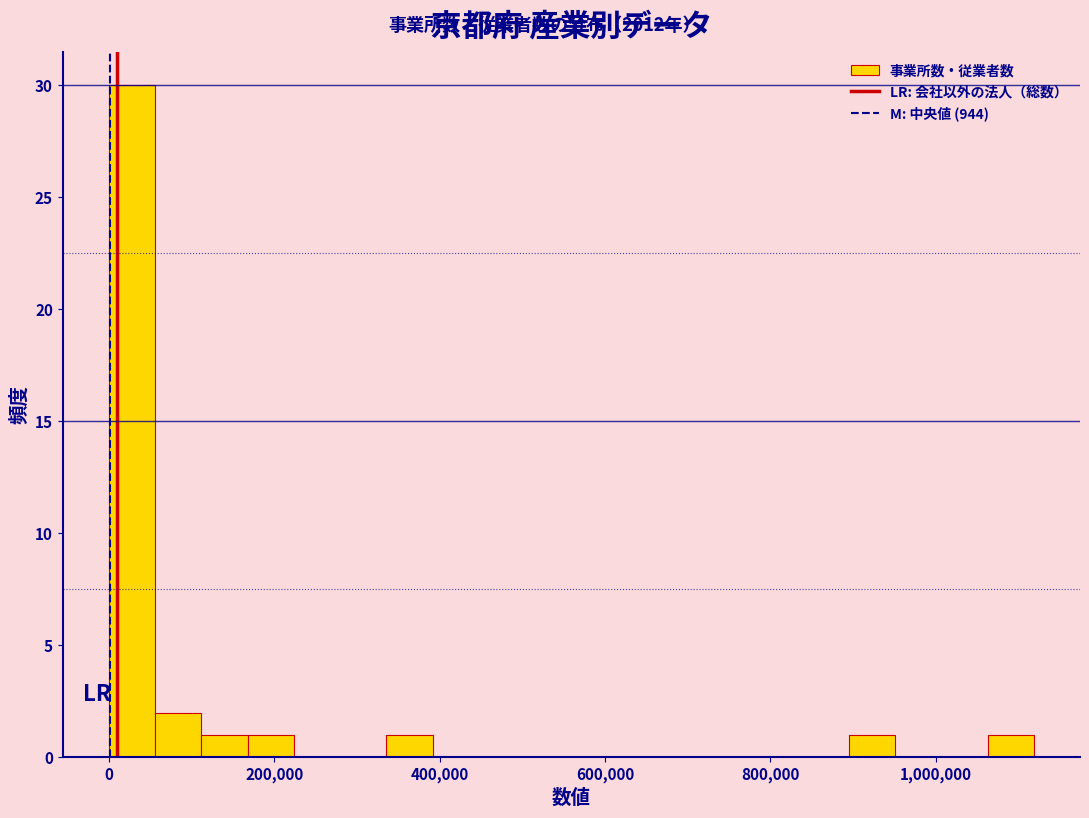

Around what value on the x-axis is the tallest bar? Give the approximate position of its centre, as read against the axis.

20000